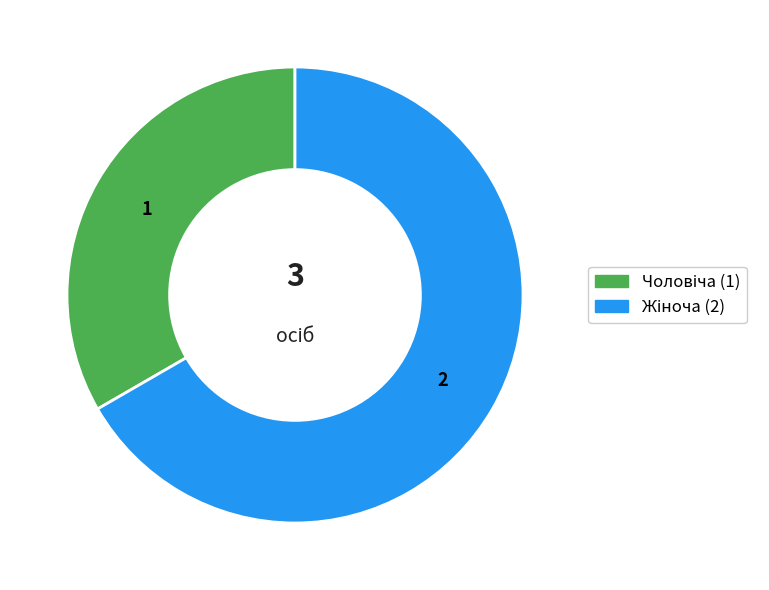

Does any single category account for the majority?

Yes